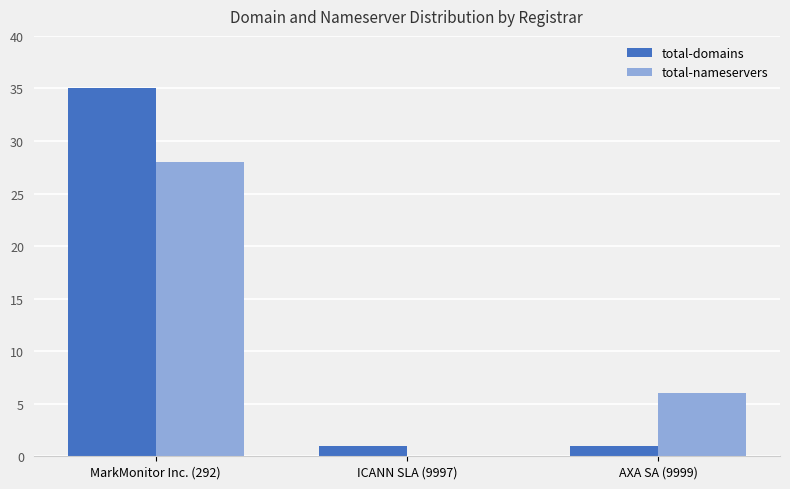

Which series changed the most between MarkMonitor Inc. (292) and AXA SA (9999)?

total-domains